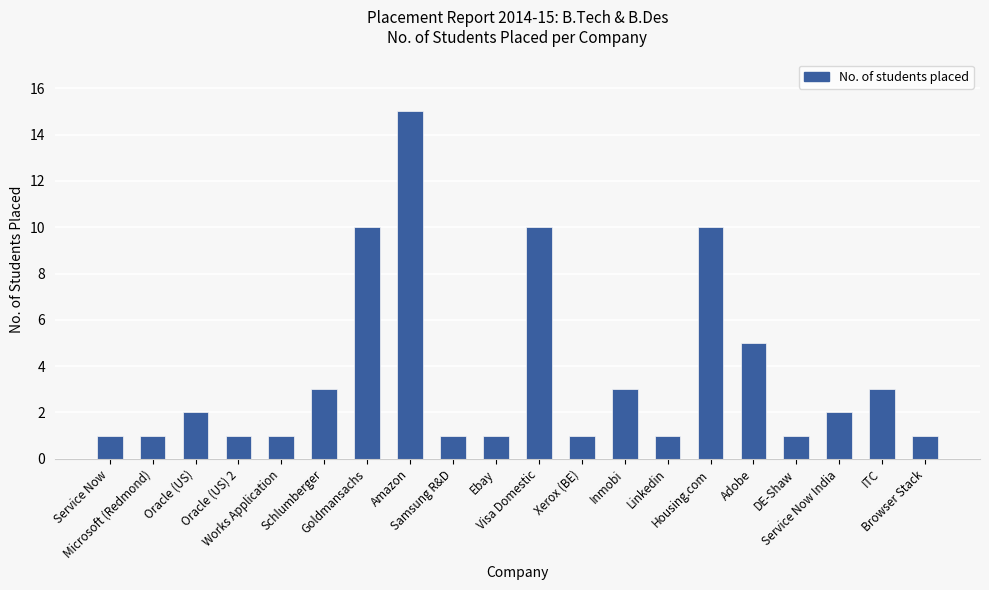

What is the average value?

4